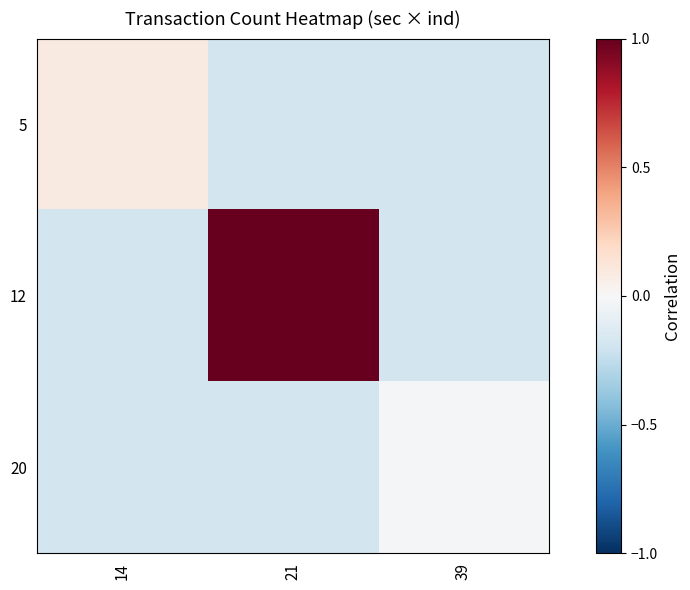

What is the difference between the highest and lowest values at 14?

0.3